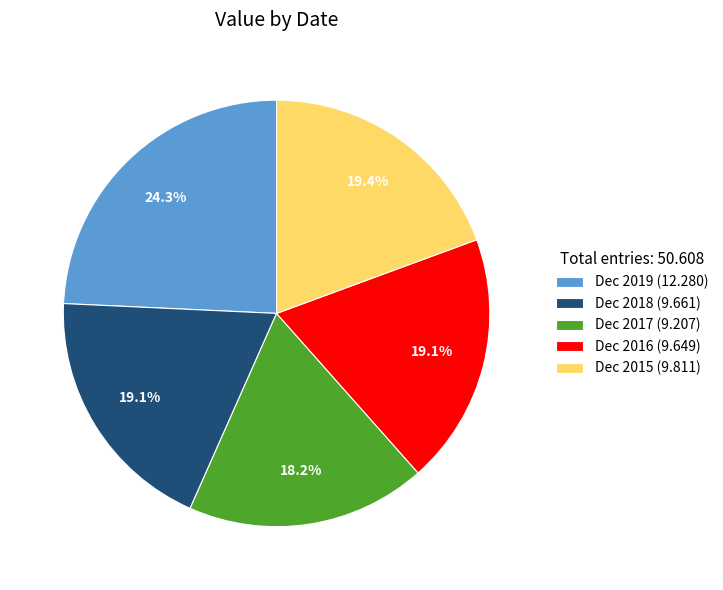

Is Dec 2015 the majority of the pie?

No